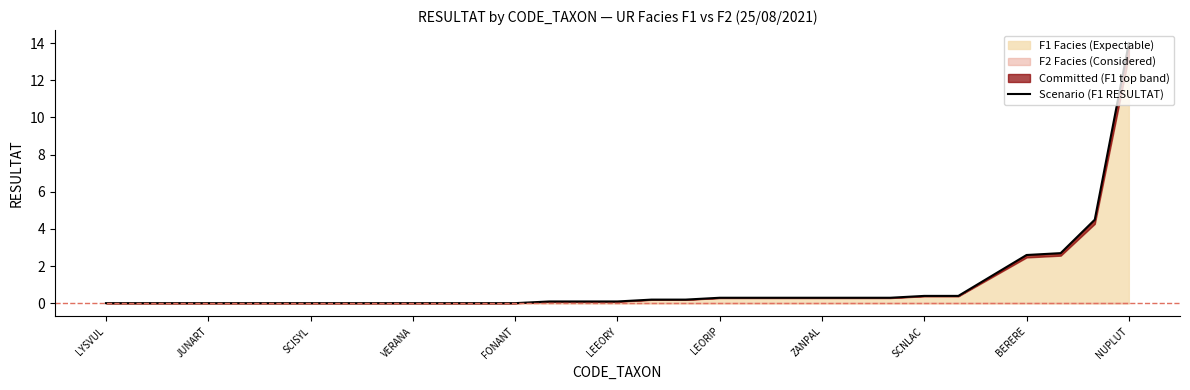

How many categories are shown in the chart?

31